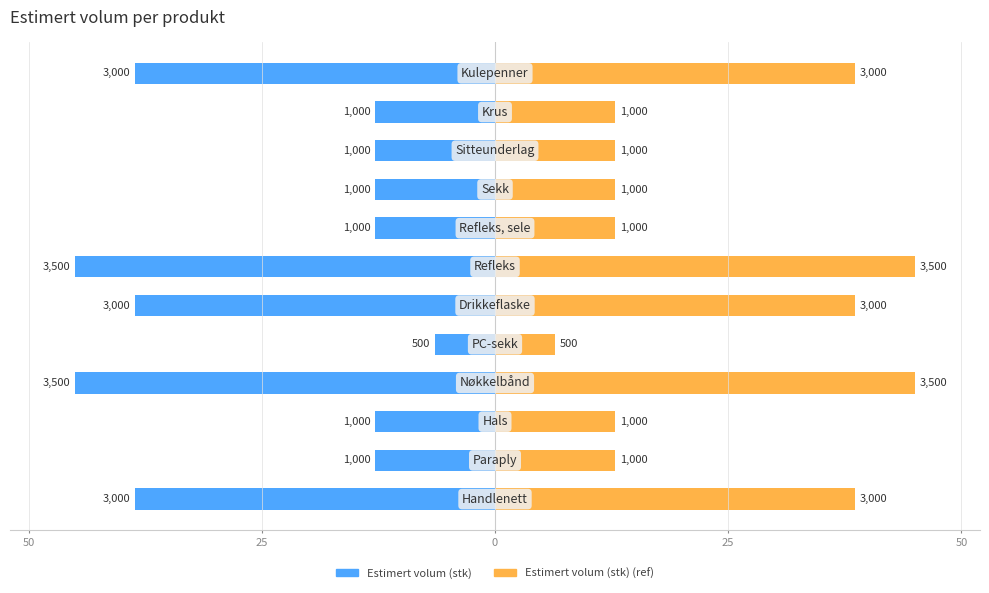

Which series has the widest spread of values?

Estimert volum (stk)